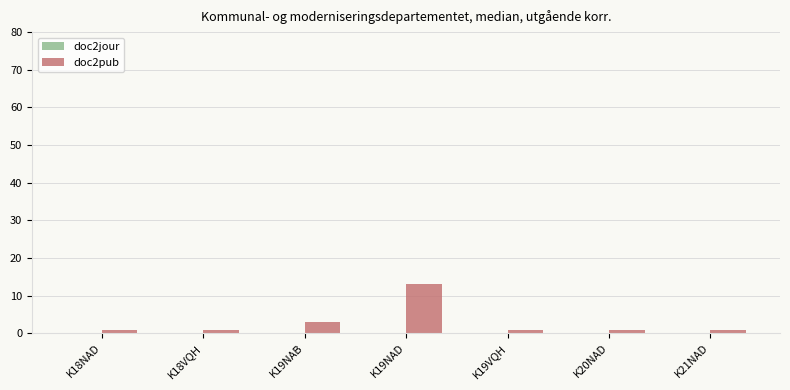

How many distinct data groups are displayed?

1